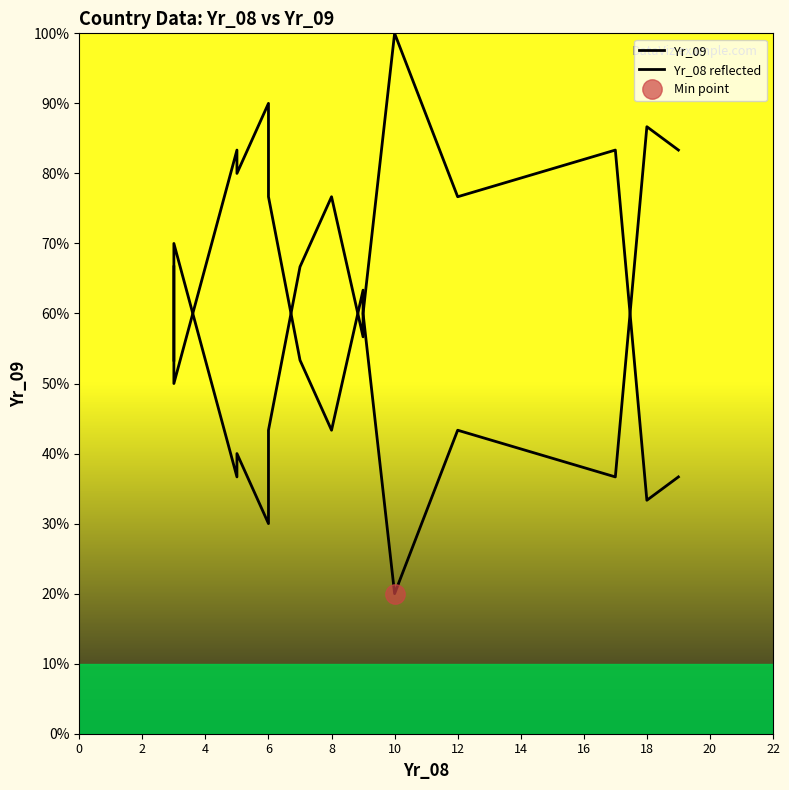

Is the value of Yr_08 reflected at 6 greater than the value of Yr_09 at 18?

No